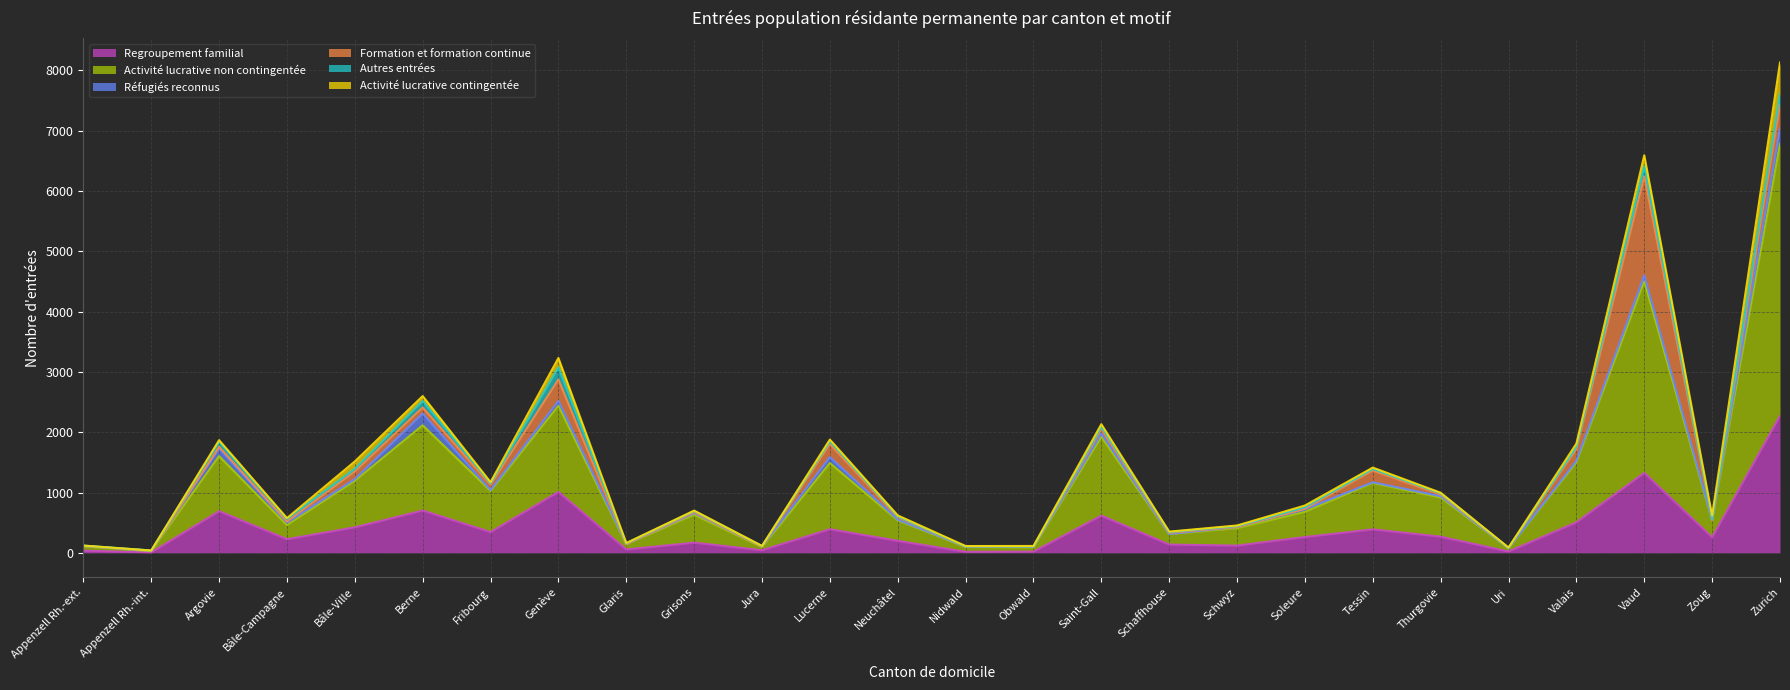

Rank the categories by Activité lucrative contingentée value from lowest to highest.

Appenzell Rh.-int., Appenzell Rh.-ext., Jura, Uri, Glaris, Grisons, Nidwald, Schaffhouse, Schwyz, Obwald, Thurgovie, Bâle-Campagne, Fribourg, Neuchâtel, Tessin, Argovie, Lucerne, Soleure, Saint-Gall, Valais, Zoug, Berne, Bâle-Ville, Genève, Vaud, Zurich